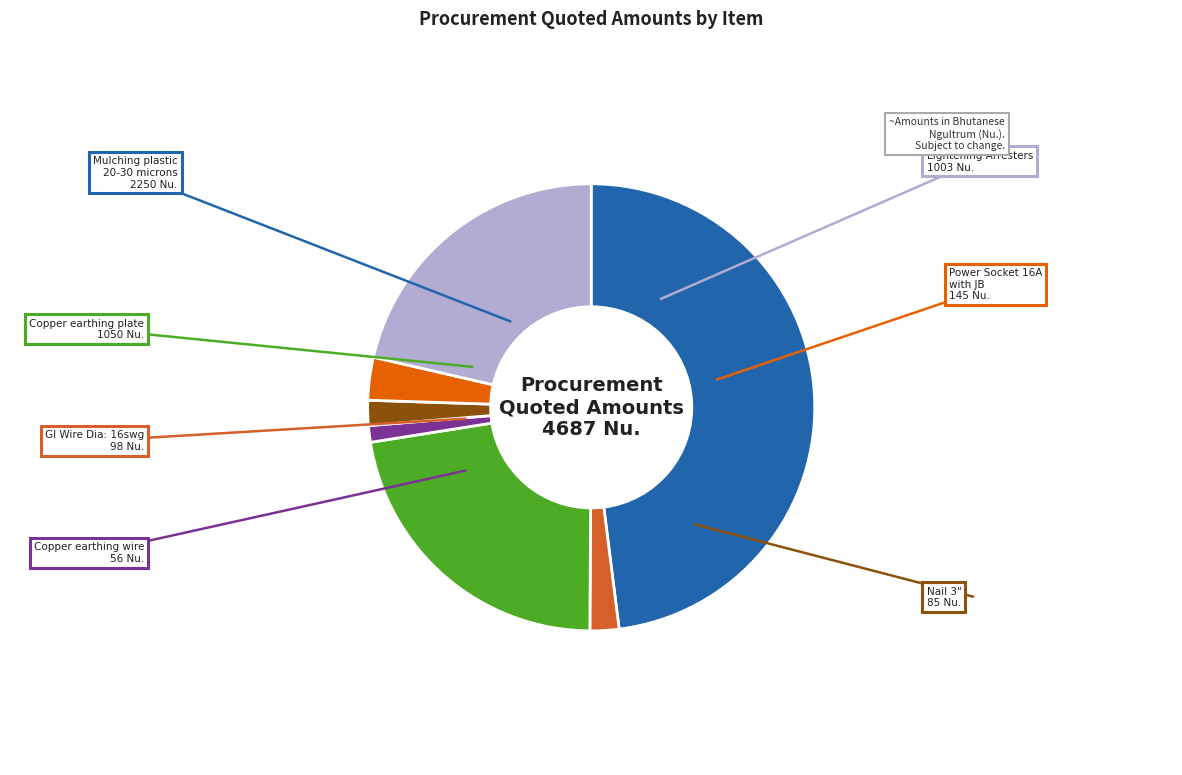

Is there any slice that represents more than half of the pie?

No